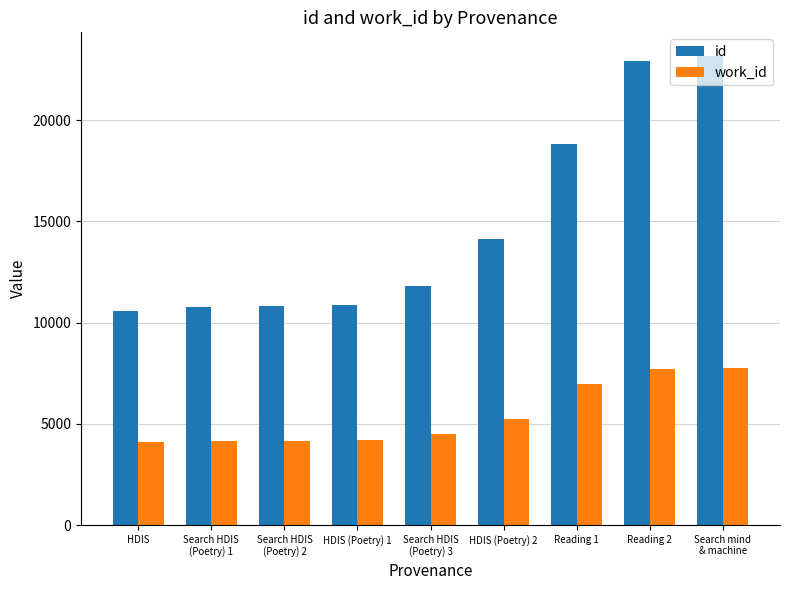

Which category has the highest value across all series?

Search mind
& machine